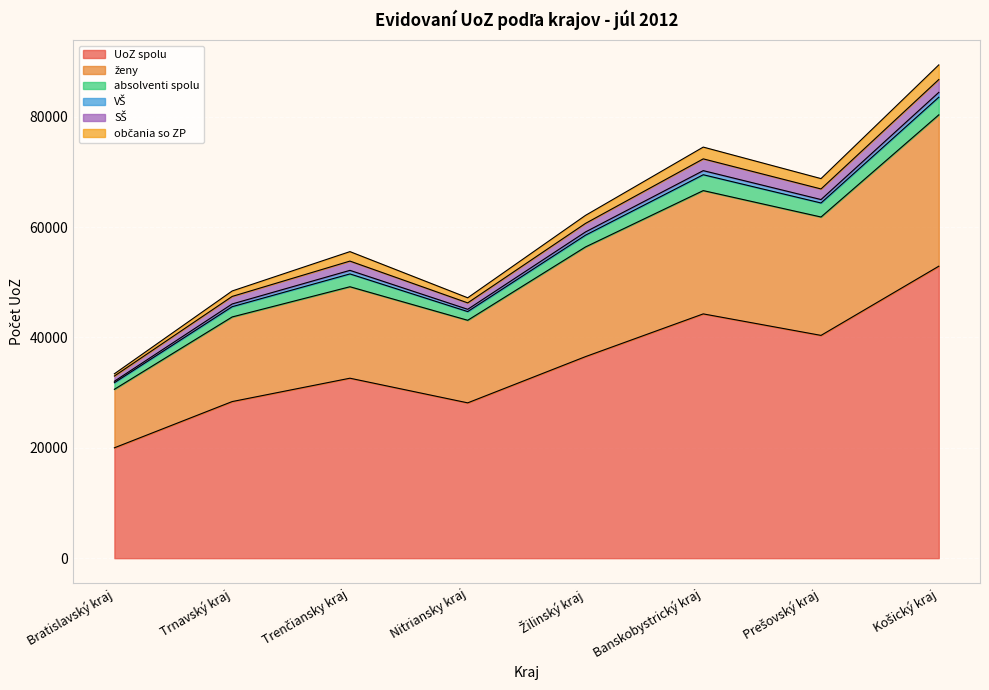

Which has a higher value, Bratislavský kraj or Banskobystrický kraj?

Banskobystrický kraj